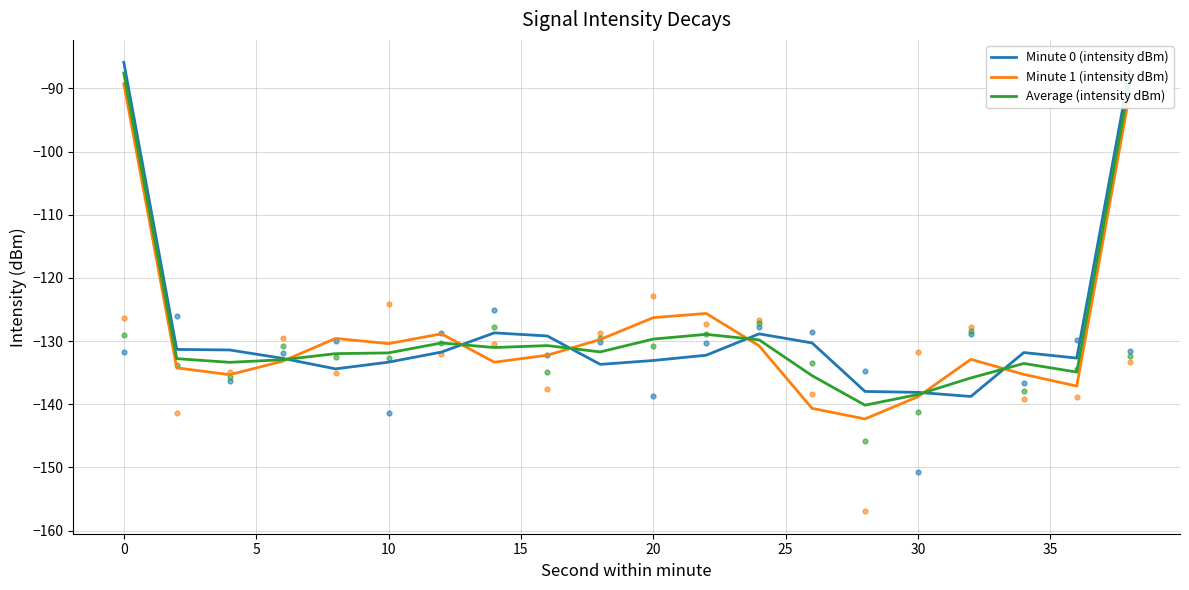

Which series has the largest Y range (max minus min)?

Minute 1 (intensity dBm)